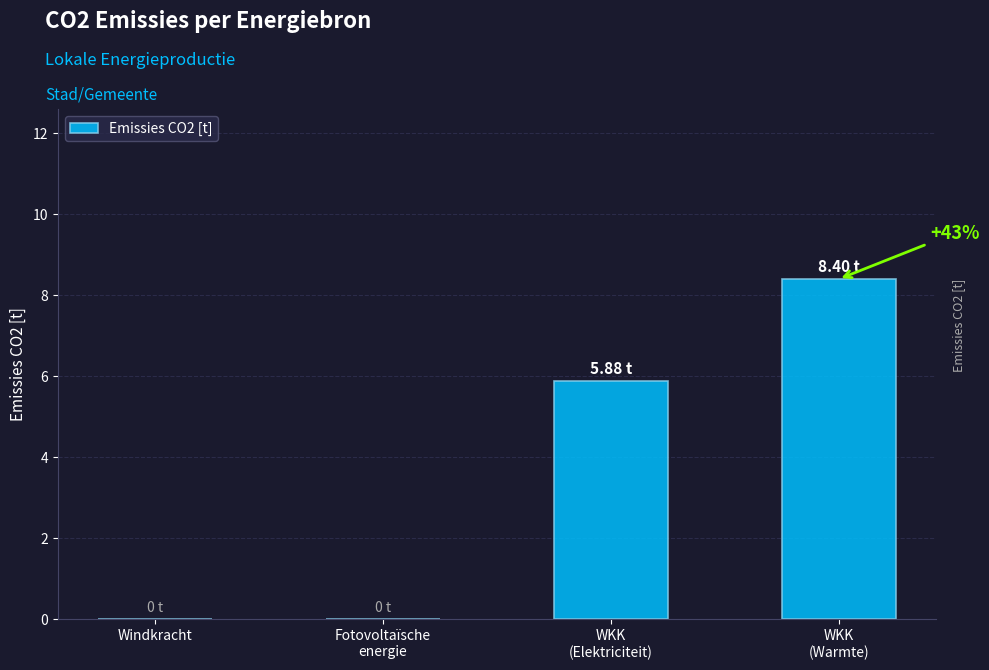

Reading left to right, list all the values displayed in this chart.

0.0	0.0	5.9	8.4